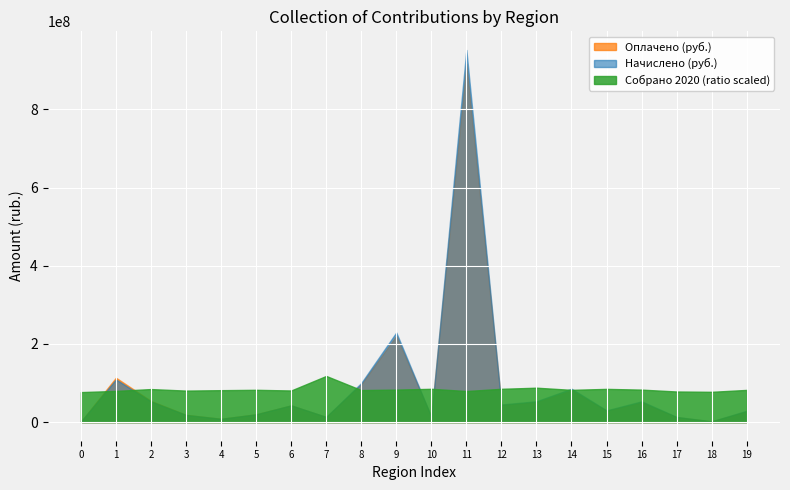

The value of Собрано 2020 (ratio scaled) at 18 is 41741133.7. True or false?

False